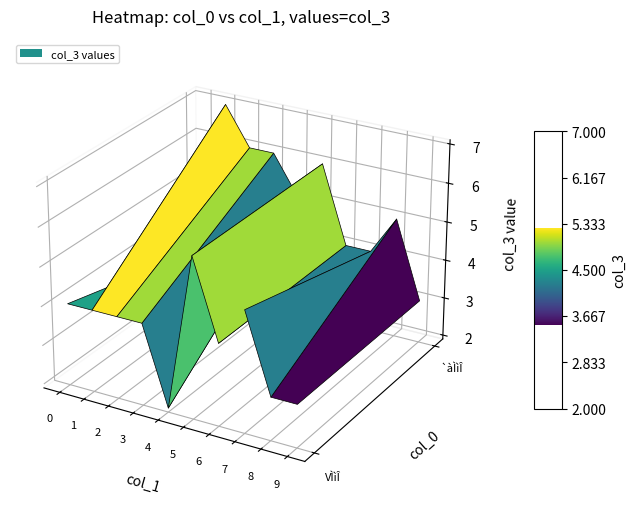

List the series in order of their overall mean, lowest first.

VÌìÎ, `àÌìÎ